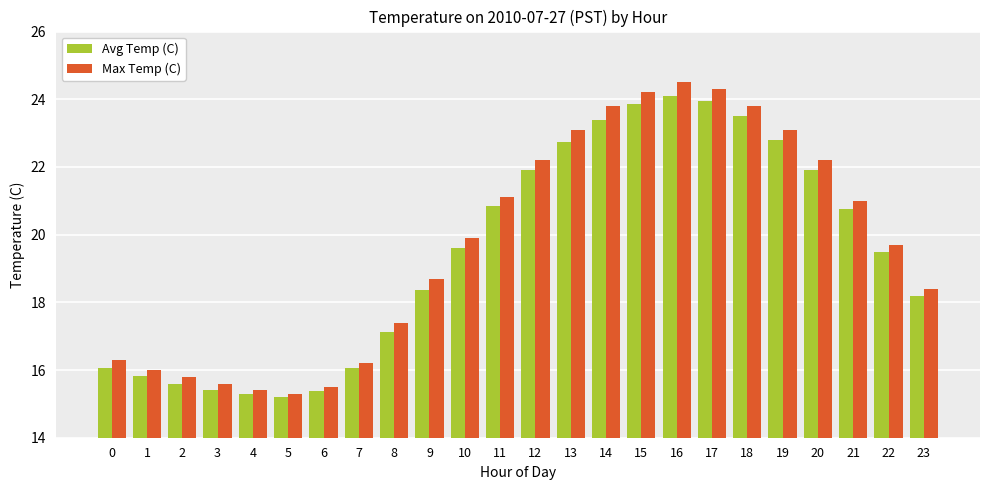

Which series has the largest total across all categories?

Max Temp (C)